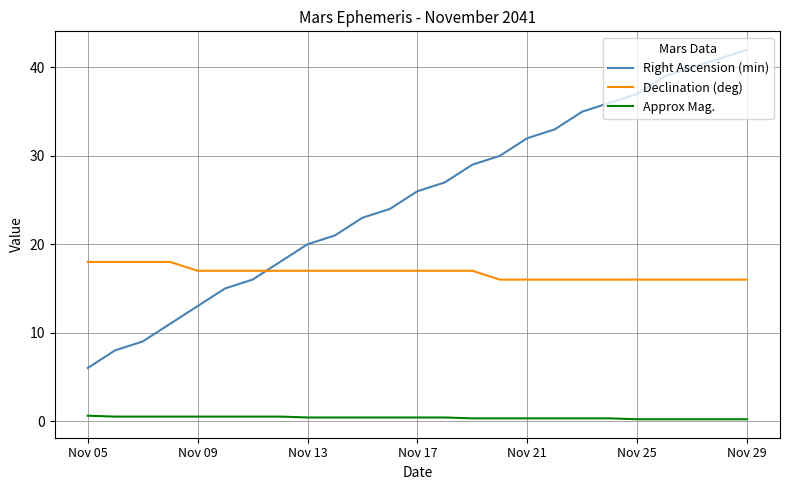

What is the greatest value displayed?

42.0